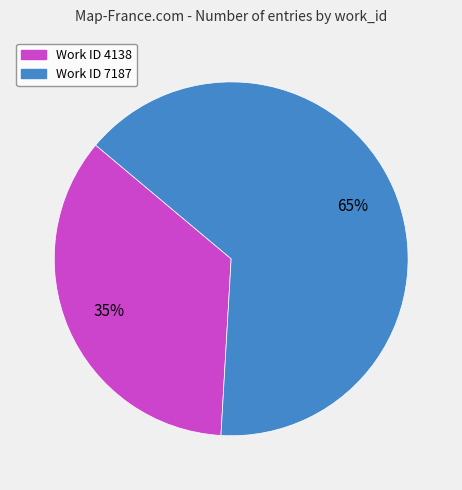

Is there a majority slice in this chart?

Yes